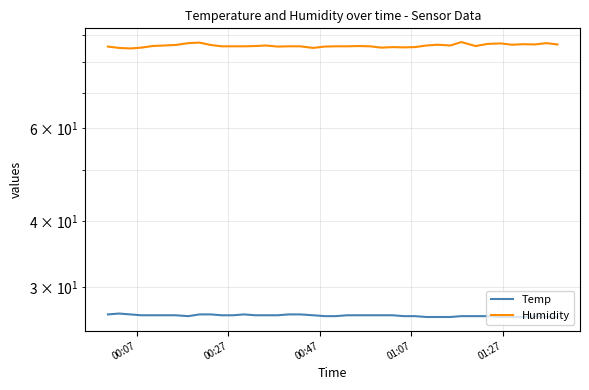

The value of Humidity at 10 is 149.3. True or false?

False